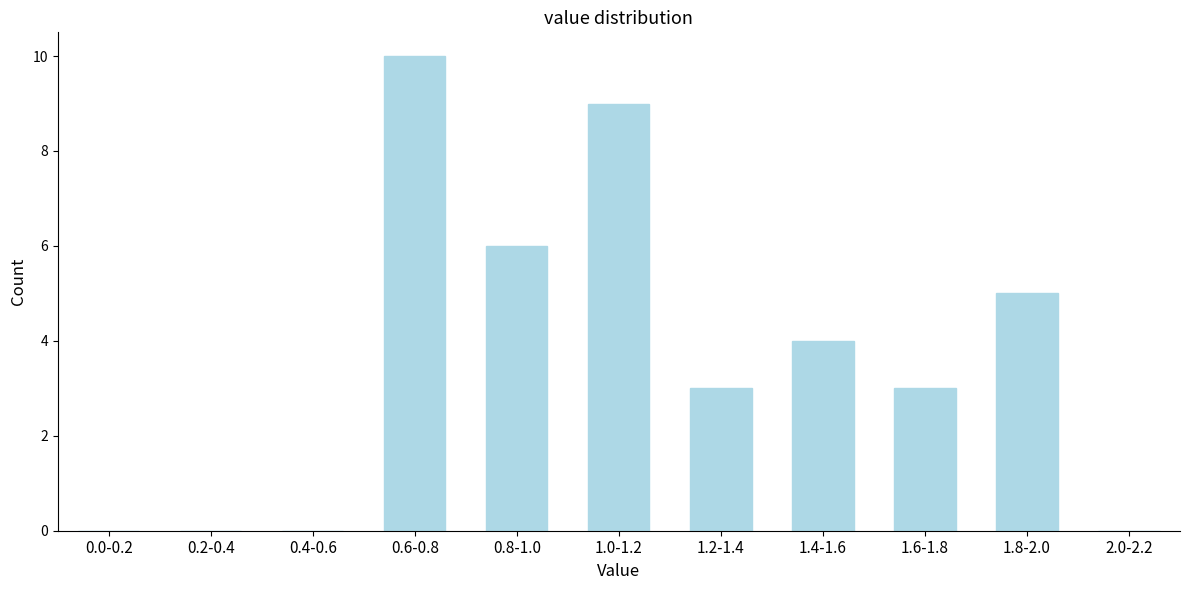

Reading right to left, list all the values displayed in this chart.

2.0-2.2=0	1.8-2.0=5	1.6-1.8=3	1.4-1.6=4	1.2-1.4=3	1.0-1.2=9	0.8-1.0=6	0.6-0.8=10	0.4-0.6=0	0.2-0.4=0	0.0-0.2=0